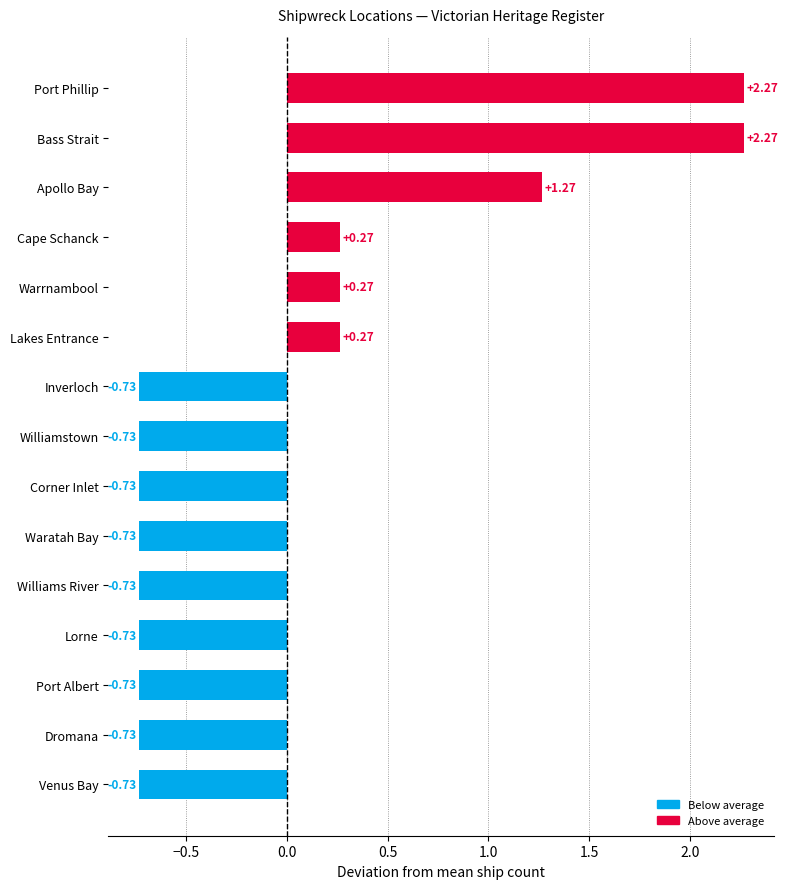

What is the change in value from Lorne to Lakes Entrance?

+1.0